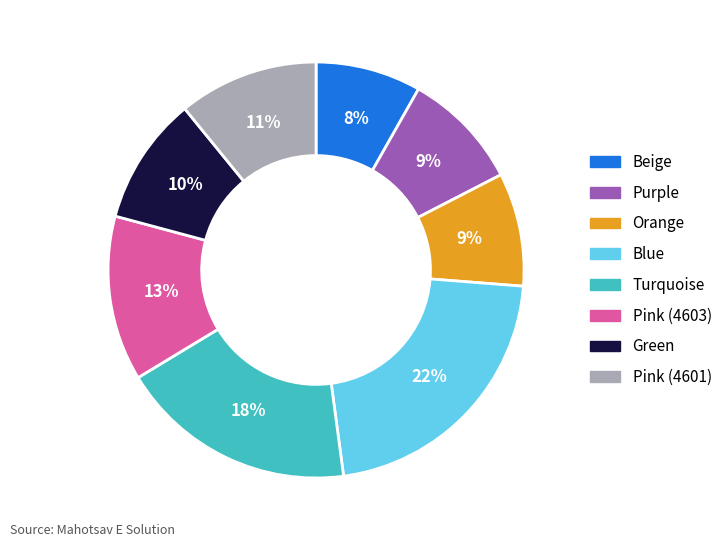

How many segments does this pie chart have?

8